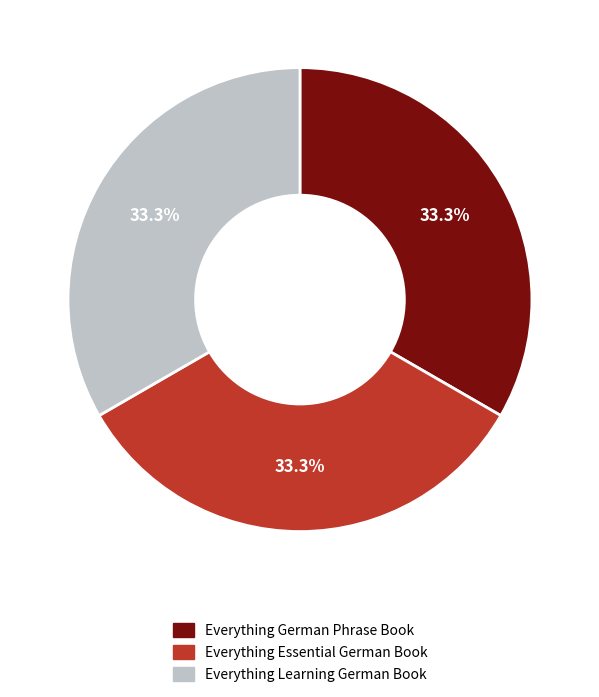

Do Everything German Phrase Book and Everything Essential German Book together represent more than half of the pie?

Yes